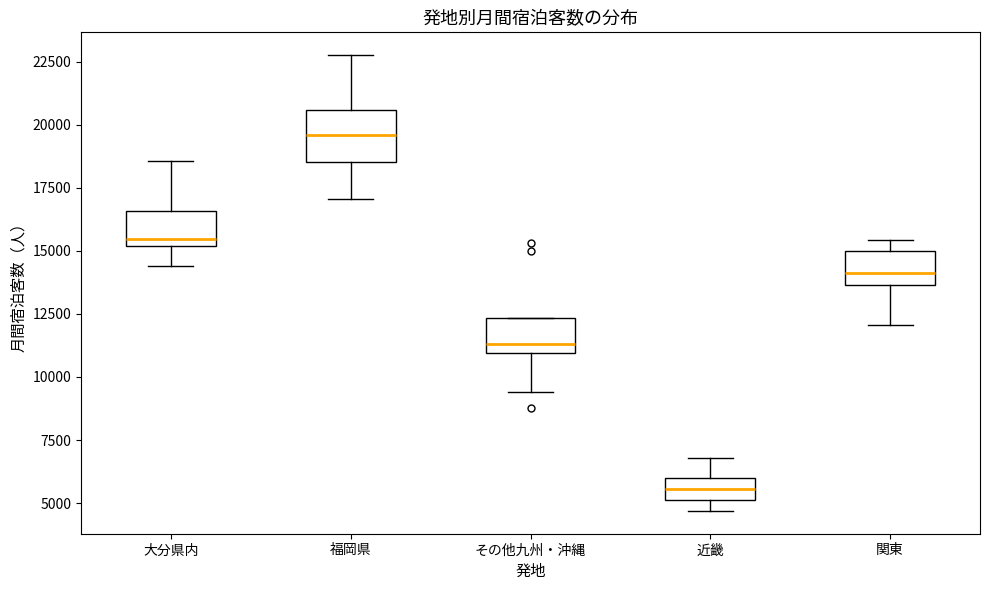

Reading left to right, read every box against the y-axis: the position of its median line, the range the box covers, and the ends of its whiskers. The values are not printed on the chart, so give them approximately, as read against the axis.

大分県内: median 15500, box 15000 to 16500, whiskers 14500 to 18500
福岡県: median 19500, box 18500 to 20500, whiskers 17000 to 23000
その他九州・沖縄: median 11500, box 11000 to 12500, whiskers 9500 to 12500
近畿: median 5500, box 5000 to 6000, whiskers 4500 to 7000
関東: median 14000, box 13500 to 15000, whiskers 12000 to 15500